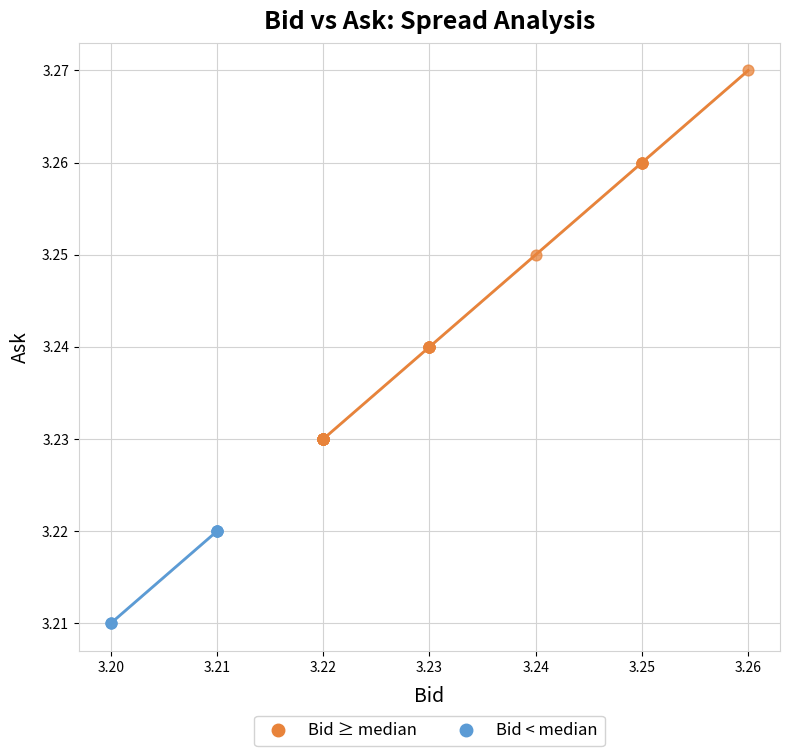

Which series has the largest Y range (max minus min)?

Bid ≥ median